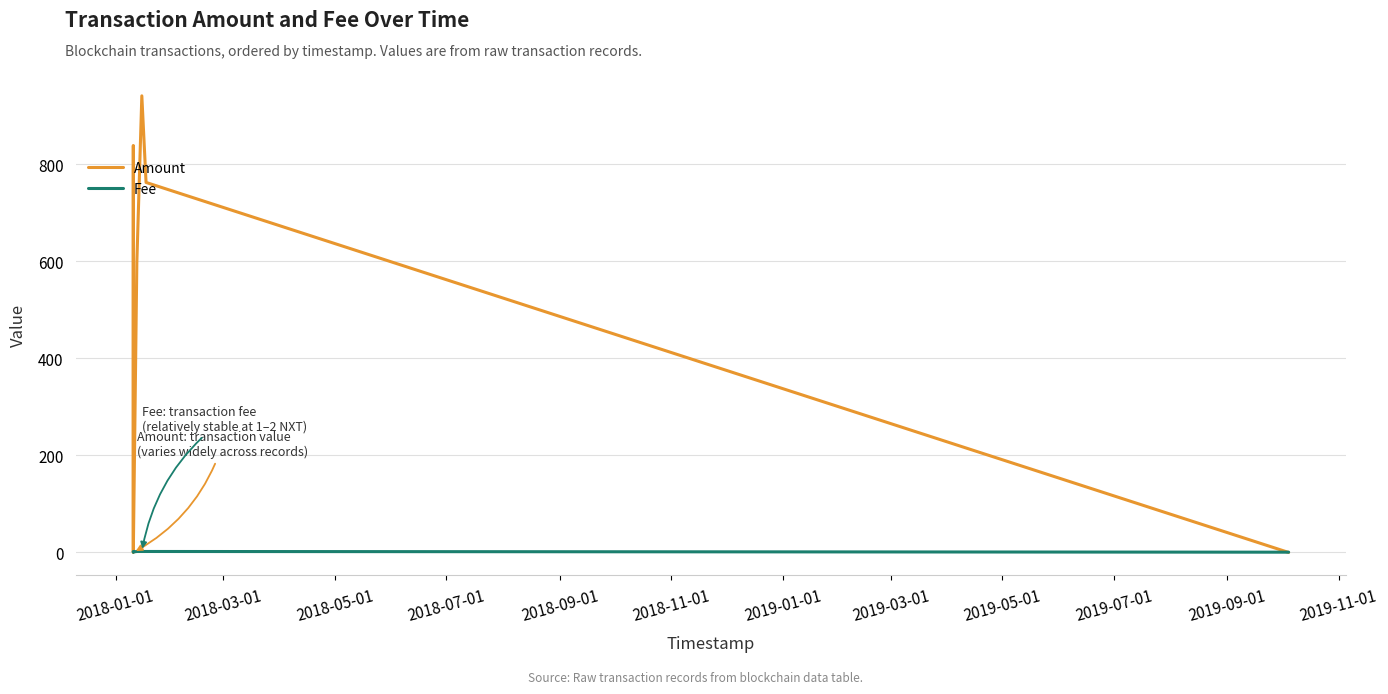

Which series has the largest total across all categories?

Amount